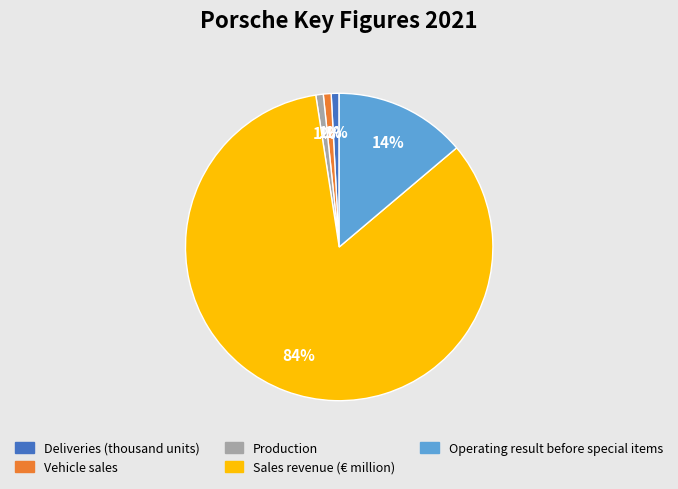

Is Operating result before special items the majority of the pie?

No